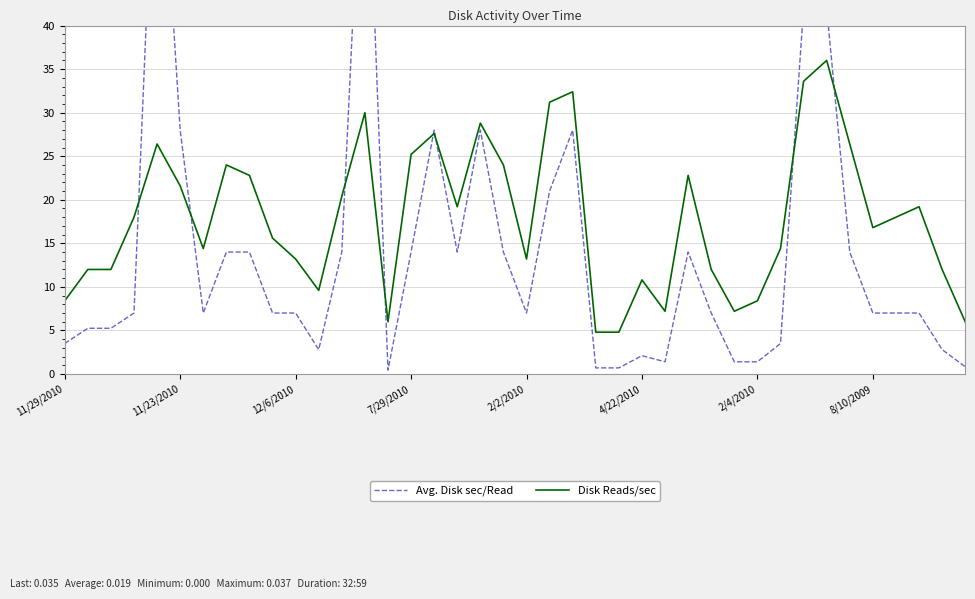

What is the difference between the maximum and minimum values in the Disk Reads/sec series?

31.2